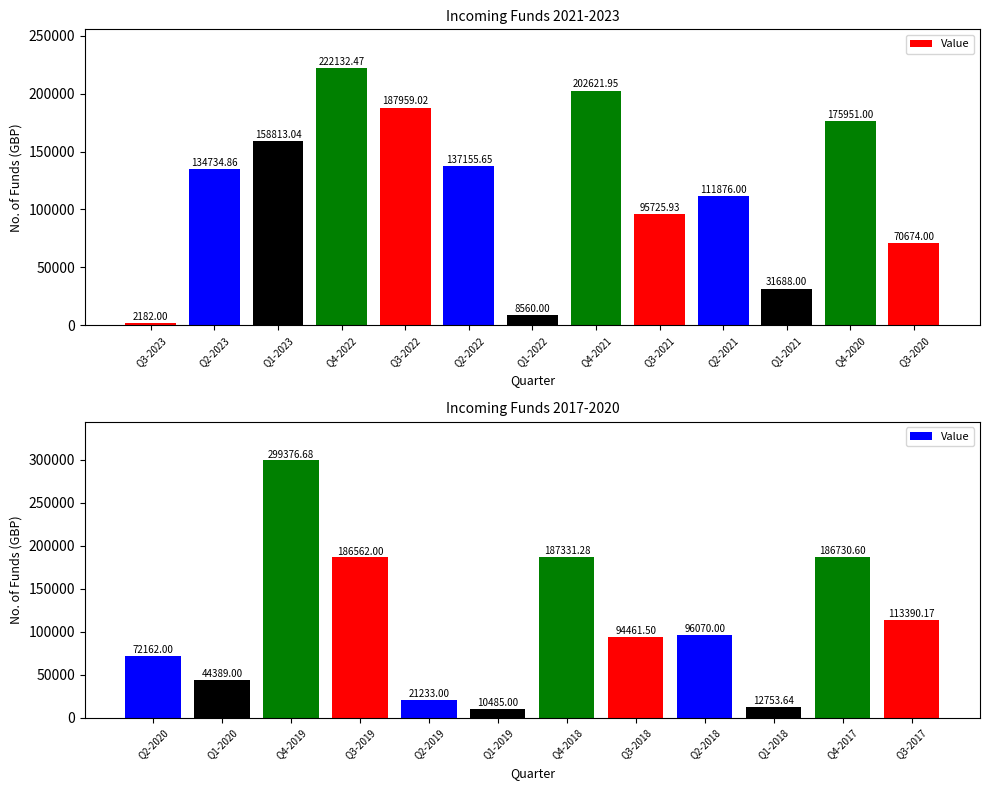

The value at Q2-2018 is 43751.7. True or false?

False